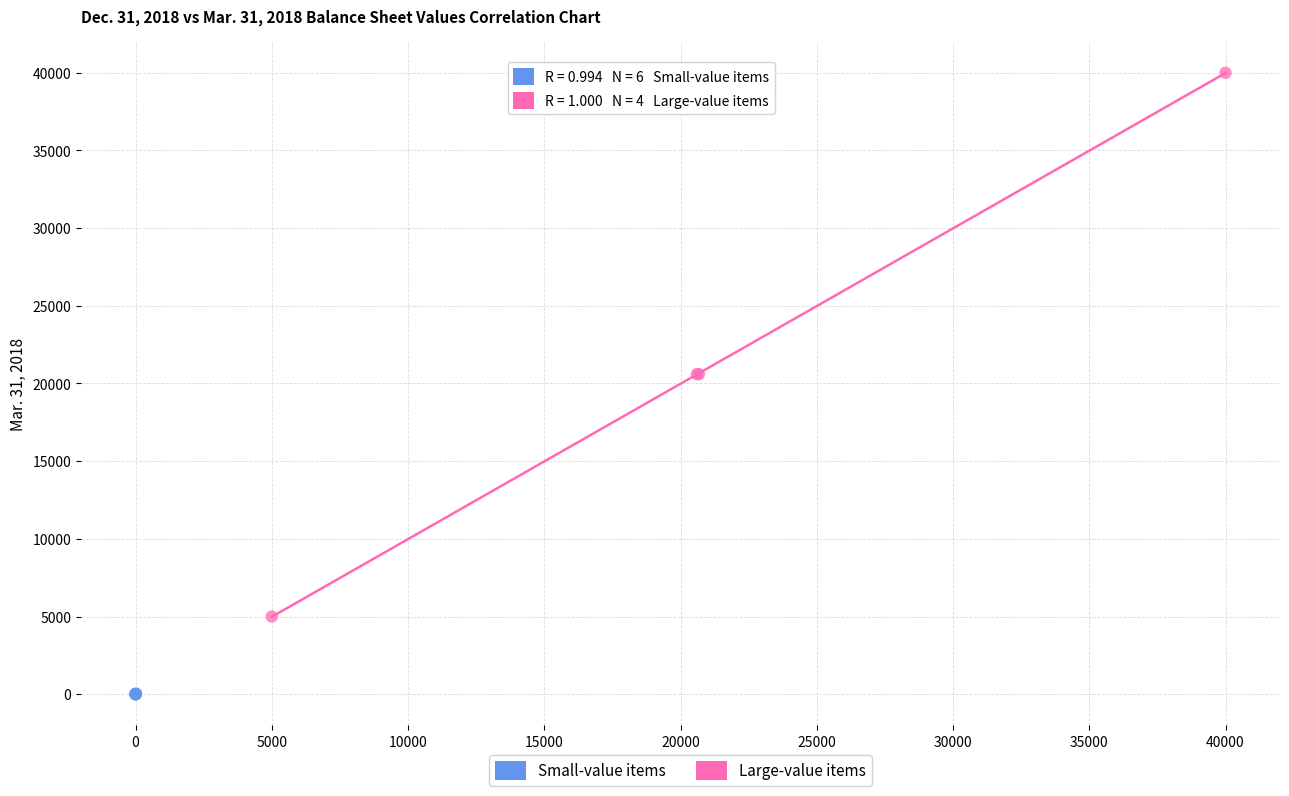

Which series contains the highest Y value?

Large-value items